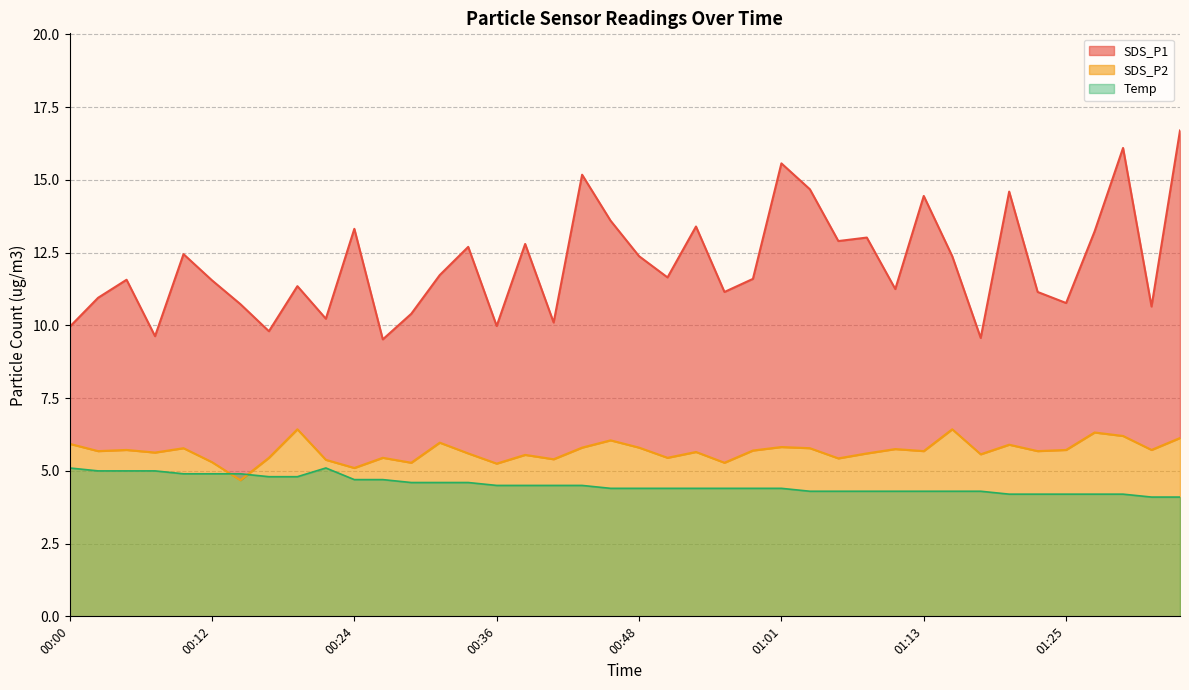

At how many categories does at least one series exceed 9?

40